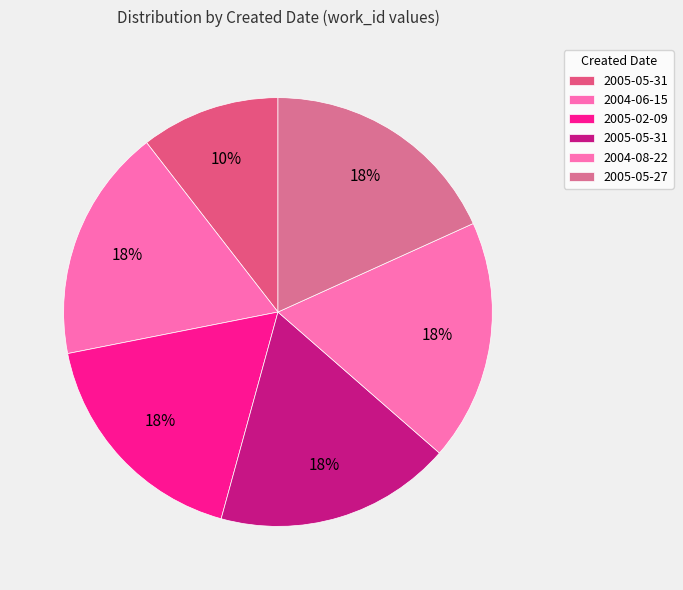

Which slice is the largest?

2005-05-27